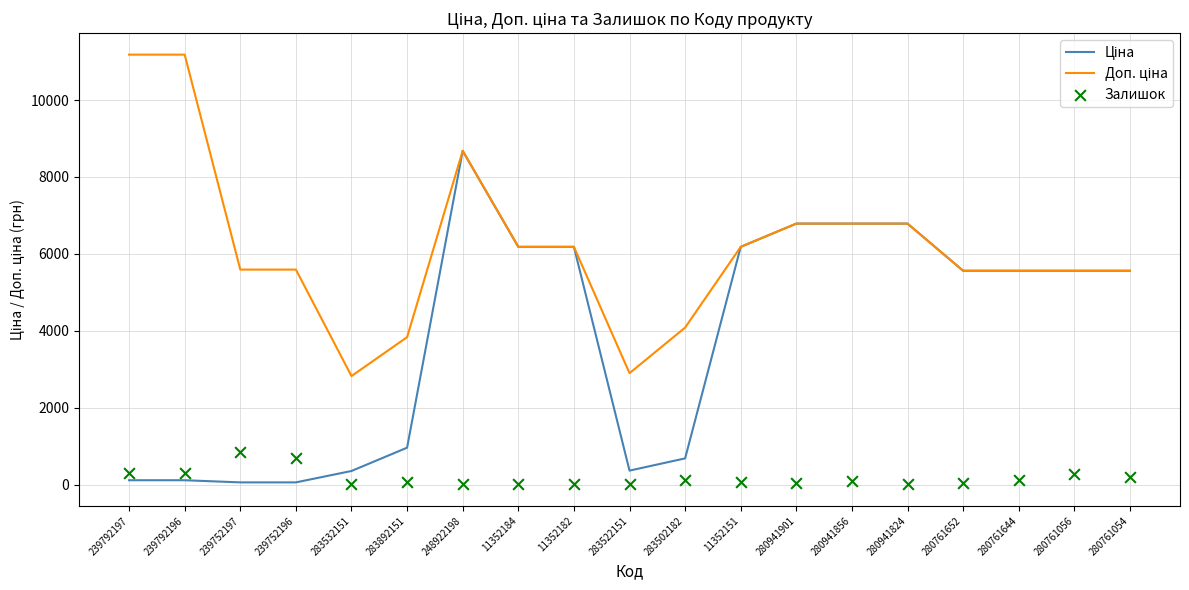

Which series has the widest spread of Y values?

Ціна